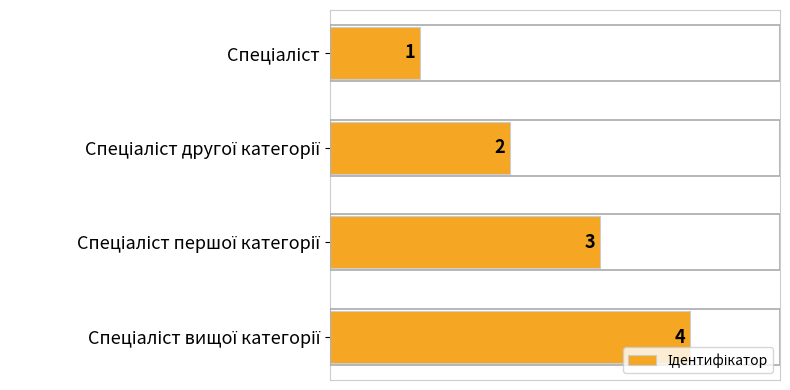

What is the value of the 4th bar from the top?

4